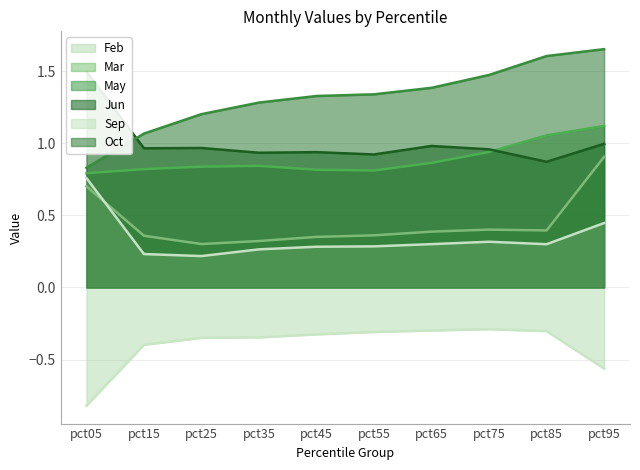

Rank the series by their maximum value, from highest to lowest.

Oct, Jun, May, Mar, Sep, Feb